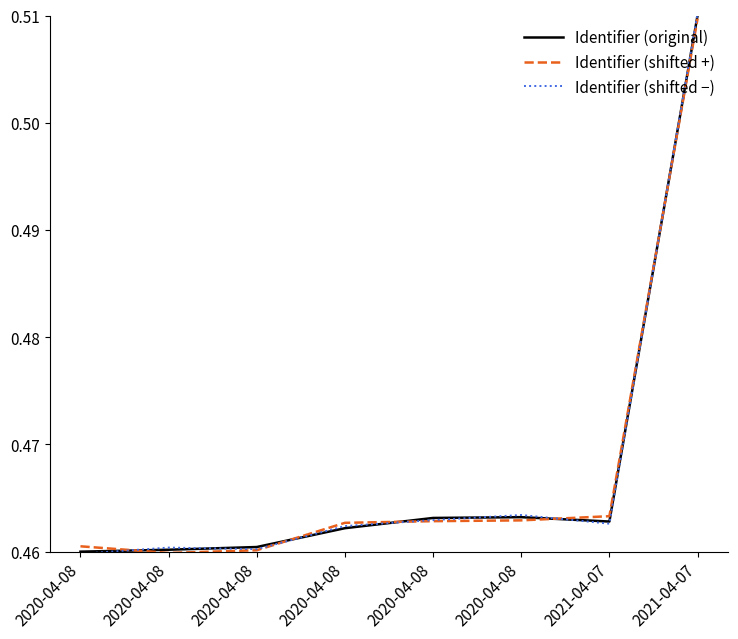

Reading left to right, extract all data points from this chart.

Identifier (original): 0.5	0.5	0.5	0.5	0.5	0.5	0.5	0.5
Identifier (shifted +): 0.5	0.5	0.5	0.5	0.5	0.5	0.5	0.5
Identifier (shifted −): 0.5	0.5	0.5	0.5	0.5	0.5	0.5	0.5